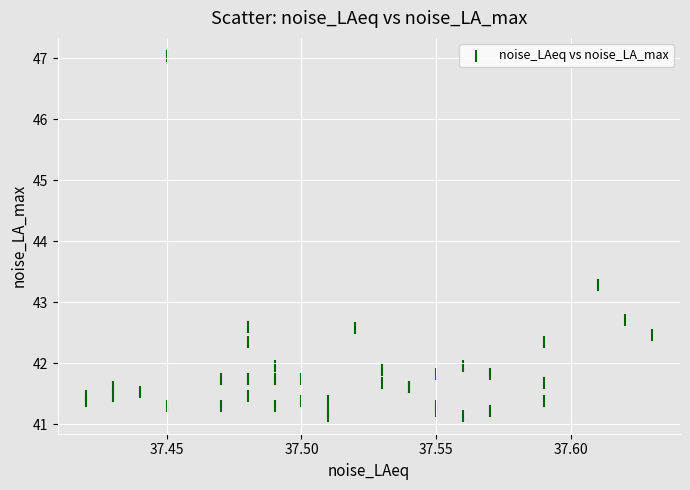

What Y value in the scatter plot is closest to 44?

43.3